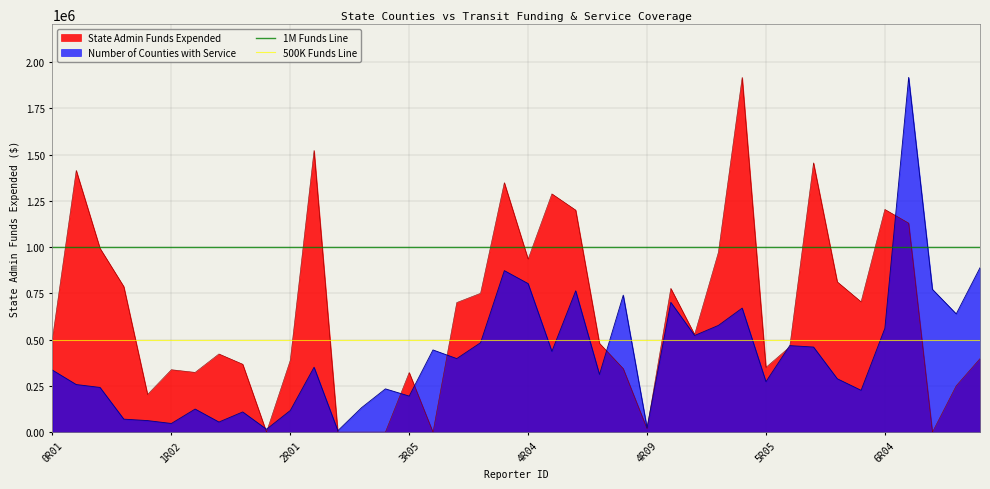

The value of Number of Counties with Service at 4R04 is 1307999.1. True or false?

False